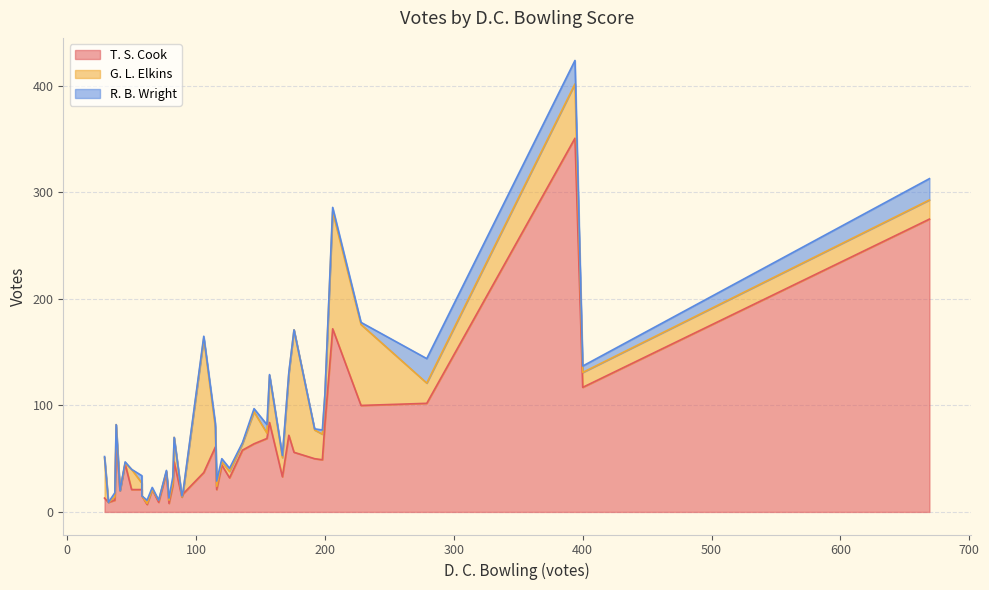

After their last crossing, which series has the higher values: T. S. Cook or G. L. Elkins?

T. S. Cook